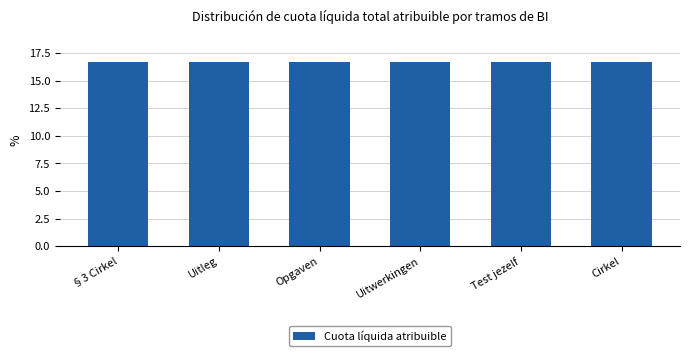

What is the value of the 5th bar from the left?

16.7